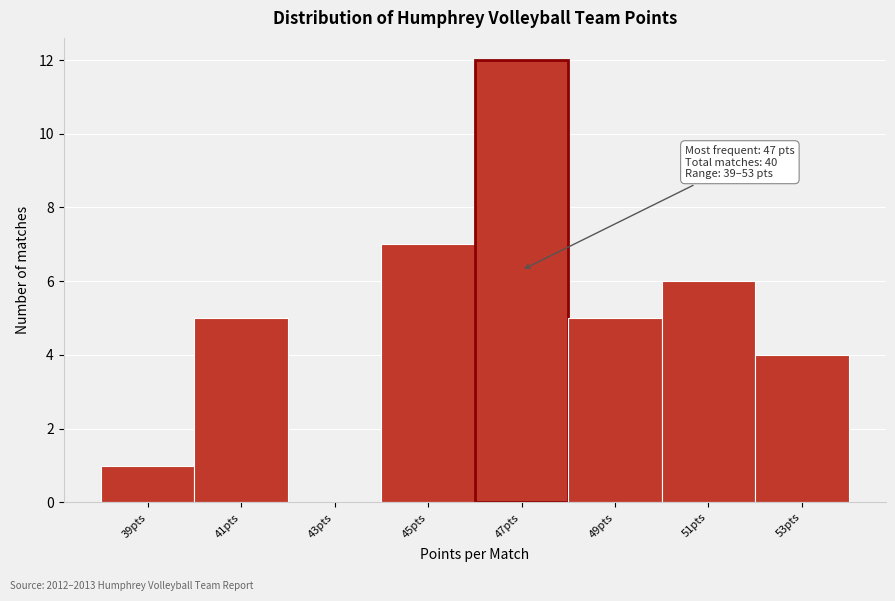

Which range on the x-axis has the tallest bar?

46 to 48